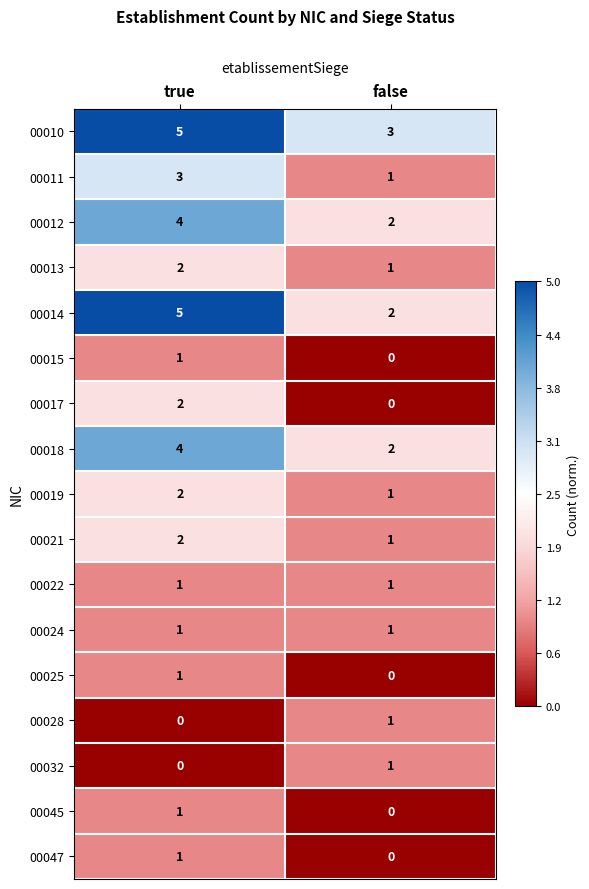

What is the average value of the 00018 series?

3